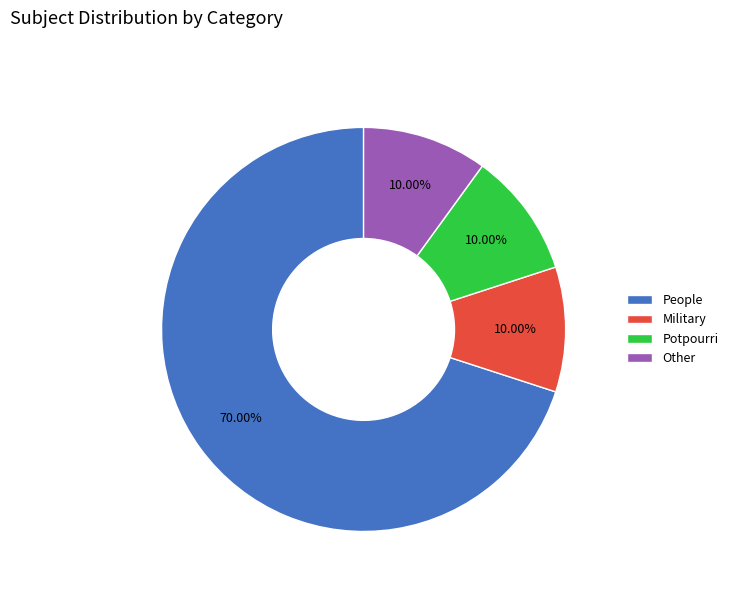

How many segments does this pie chart have?

4